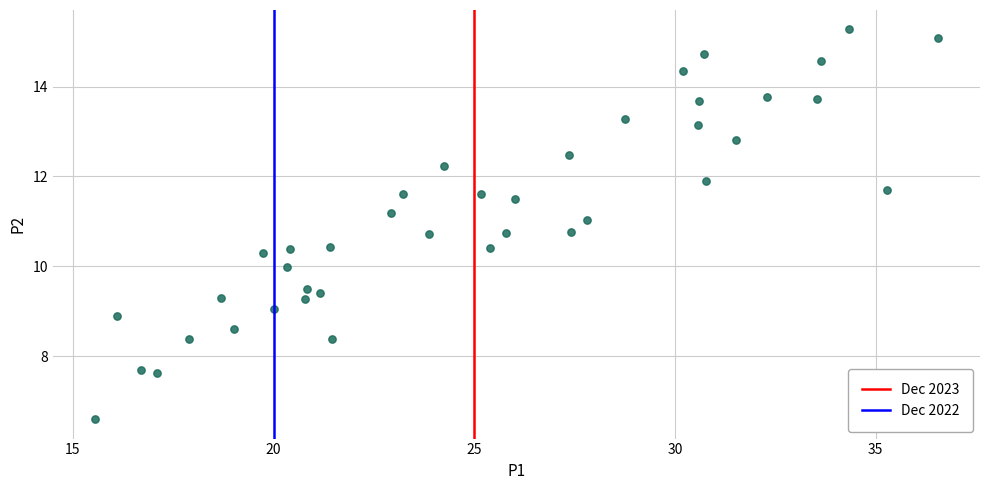

What is the range of X values (max minus min)?

21.0